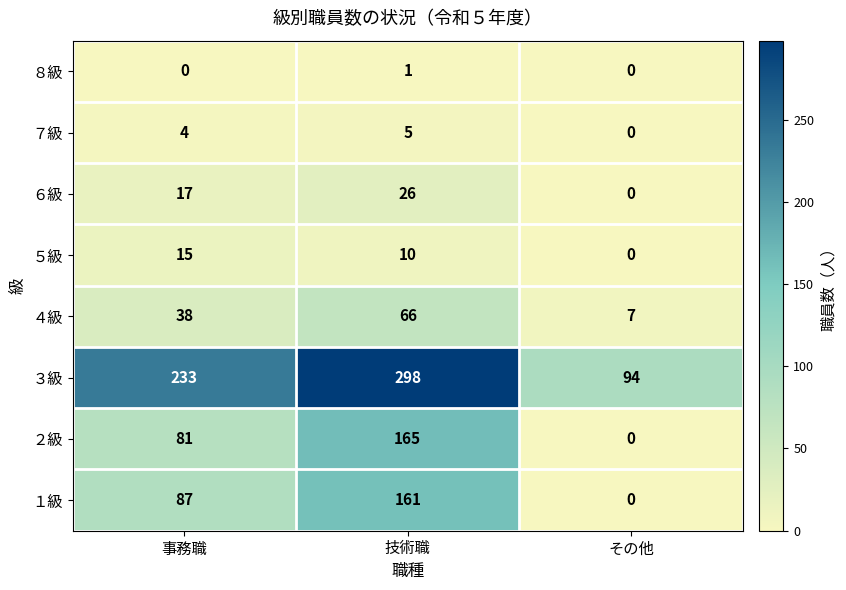

Reading right to left, extract all data points from this chart.

８級: その他=0	技術職=1	事務職=0
７級: その他=0	技術職=5	事務職=4
６級: その他=0	技術職=26	事務職=17
５級: その他=0	技術職=10	事務職=15
４級: その他=7	技術職=66	事務職=38
３級: その他=94	技術職=298	事務職=233
２級: その他=0	技術職=165	事務職=81
１級: その他=0	技術職=161	事務職=87